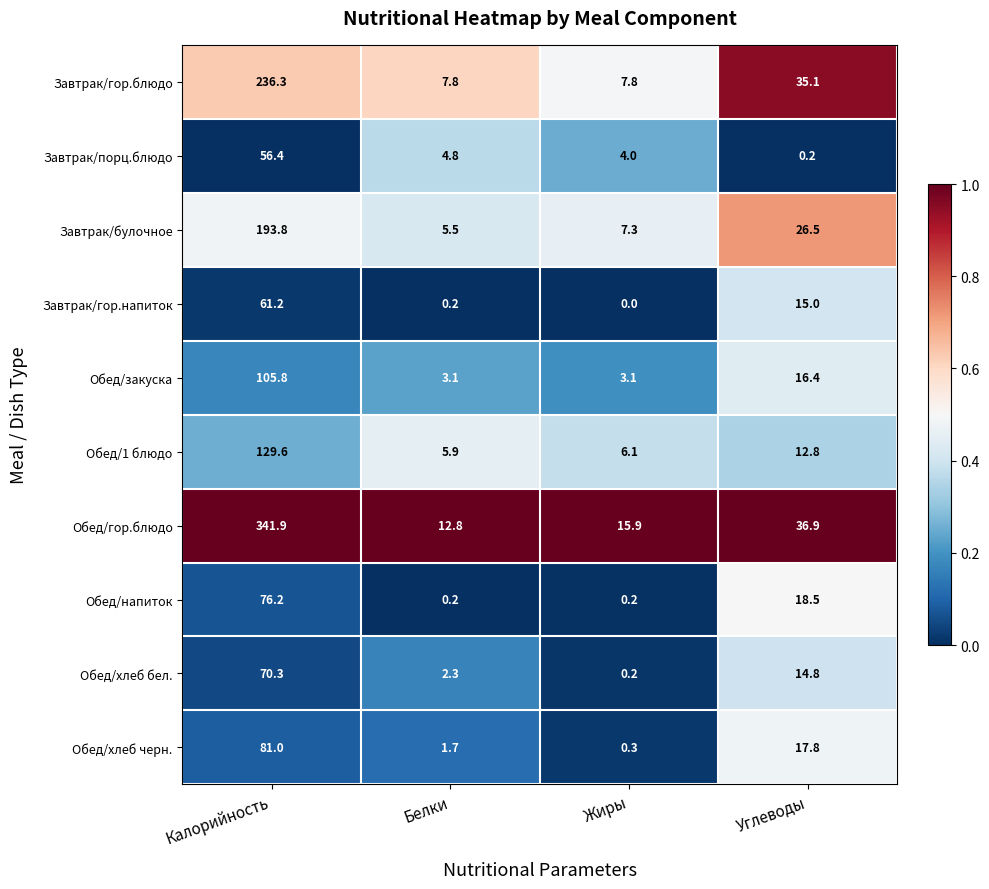

What is the sum of the Обед/1 блюдо values at Белки and Жиры?

12.0